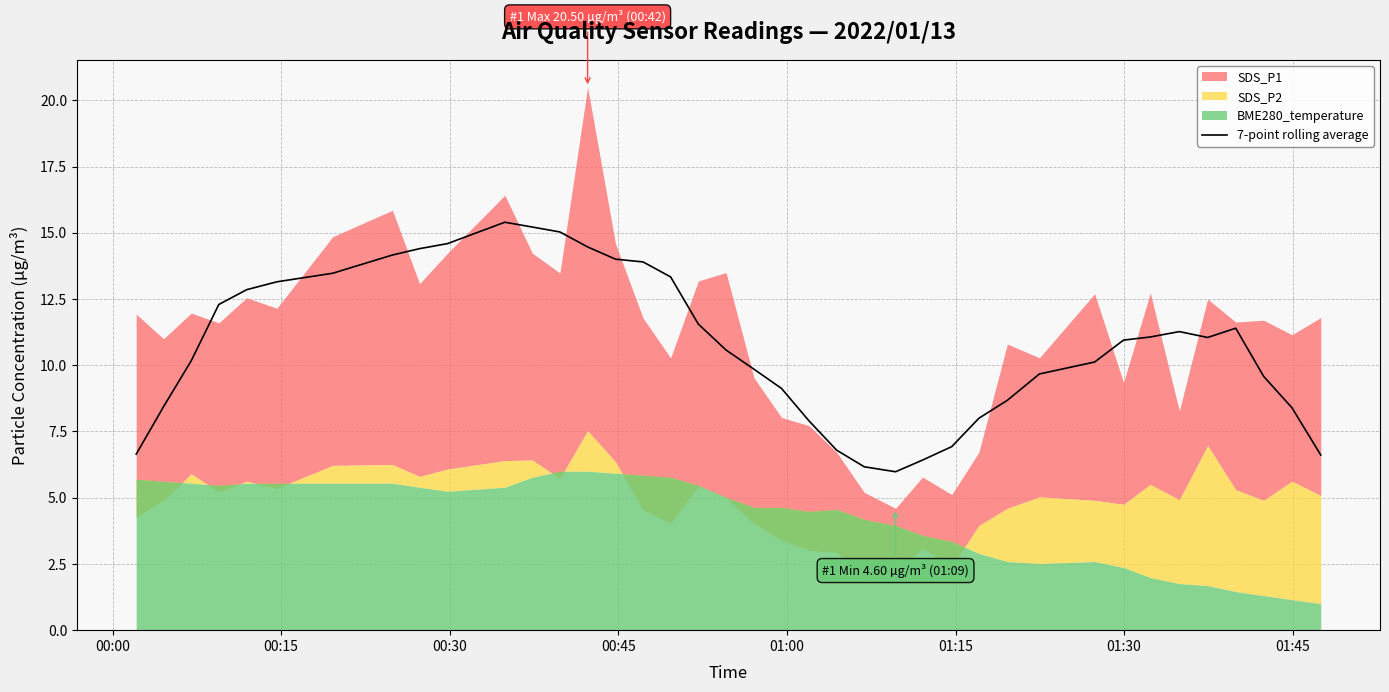

What is the lowest value of the 7-point rolling average series?

6.0